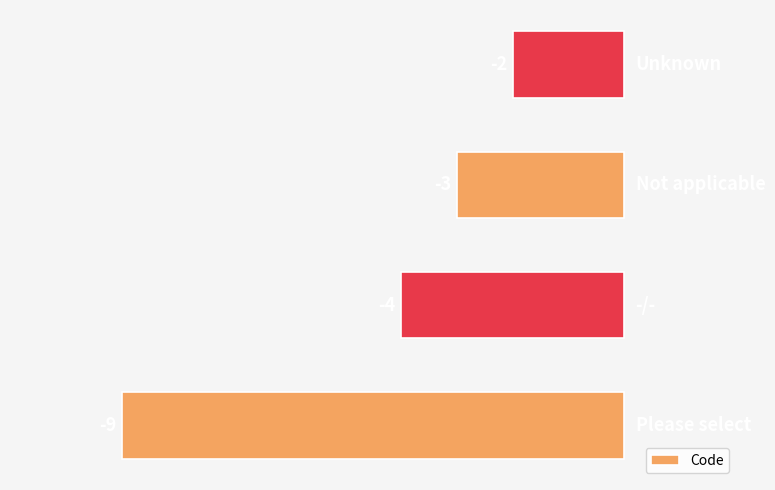

What is the sum of all values?

-18